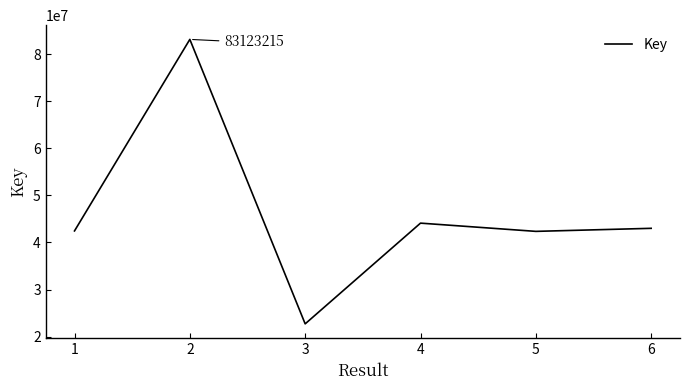

What is the maximum value shown in the chart?

83123215